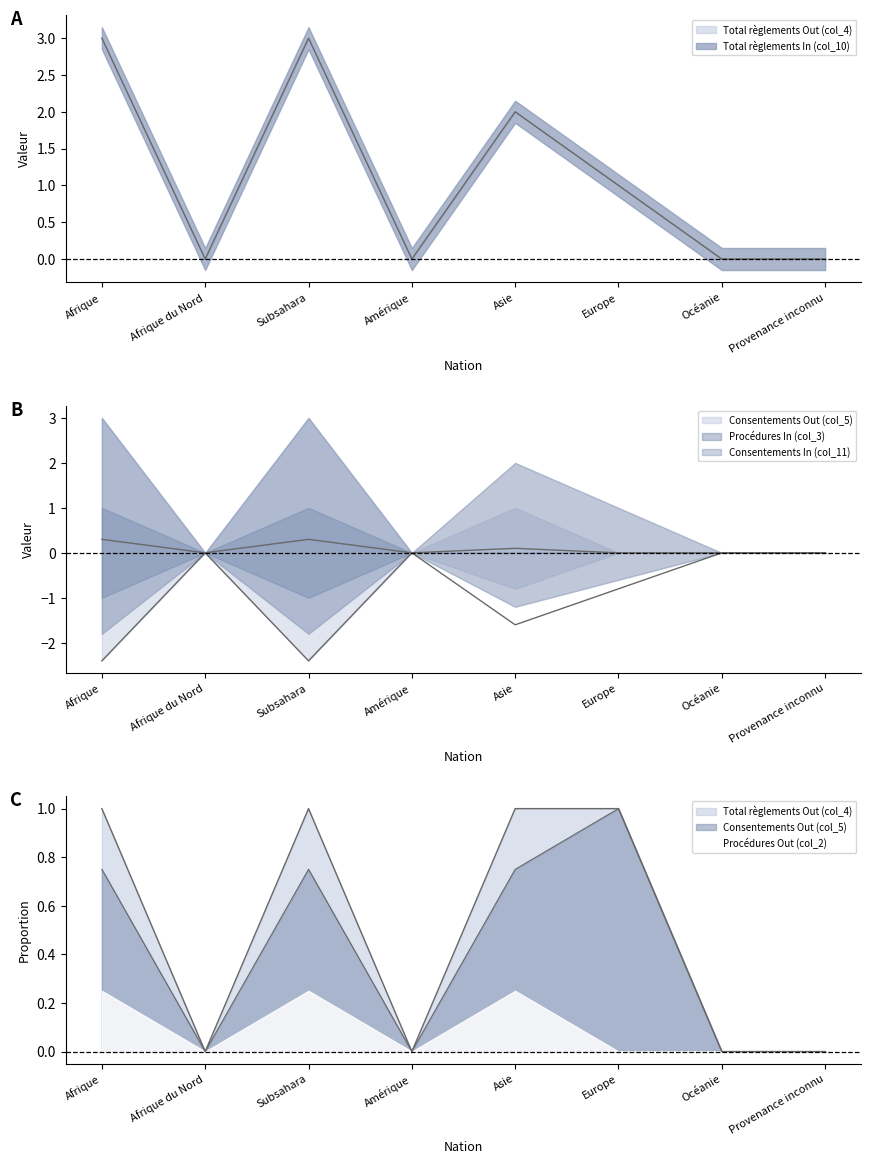

True or false: Consentements Out (col_5) has a value of 0.5 at Afrique.

False